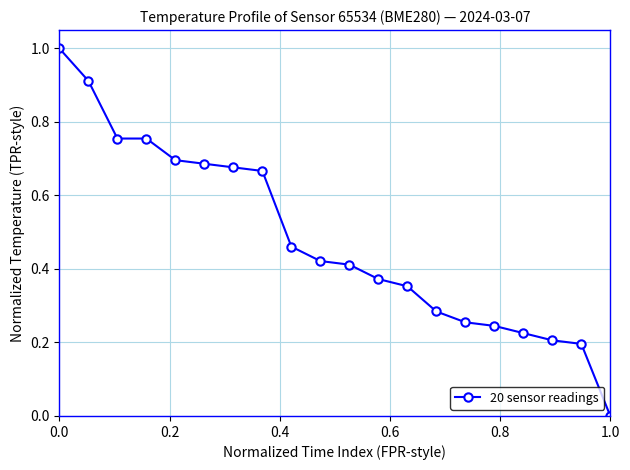

What is the maximum value shown in the chart?

1.0